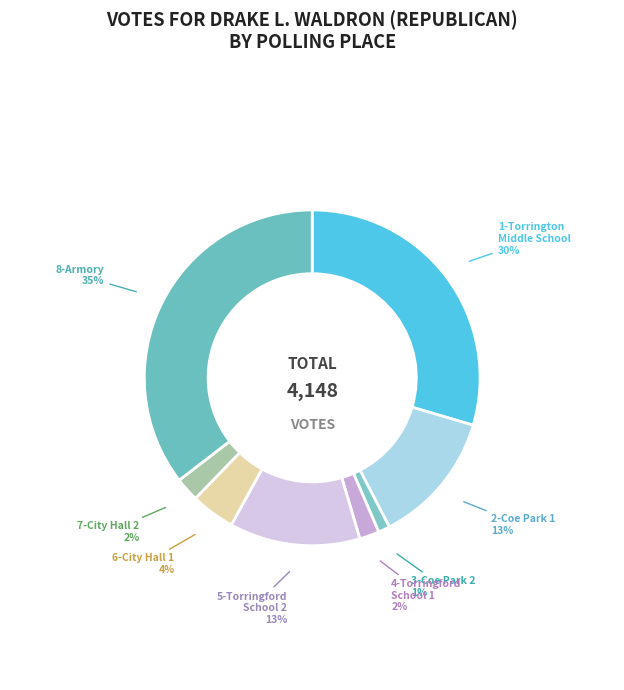

What percentage is the 2-Coe Park 1 slice, to the nearest percent?

13%